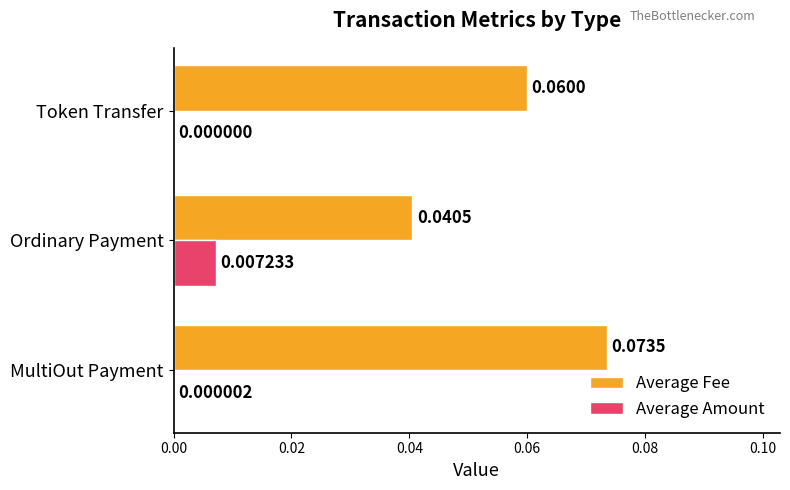

Which series changed the most between MultiOut Payment and Token Transfer?

Average Fee